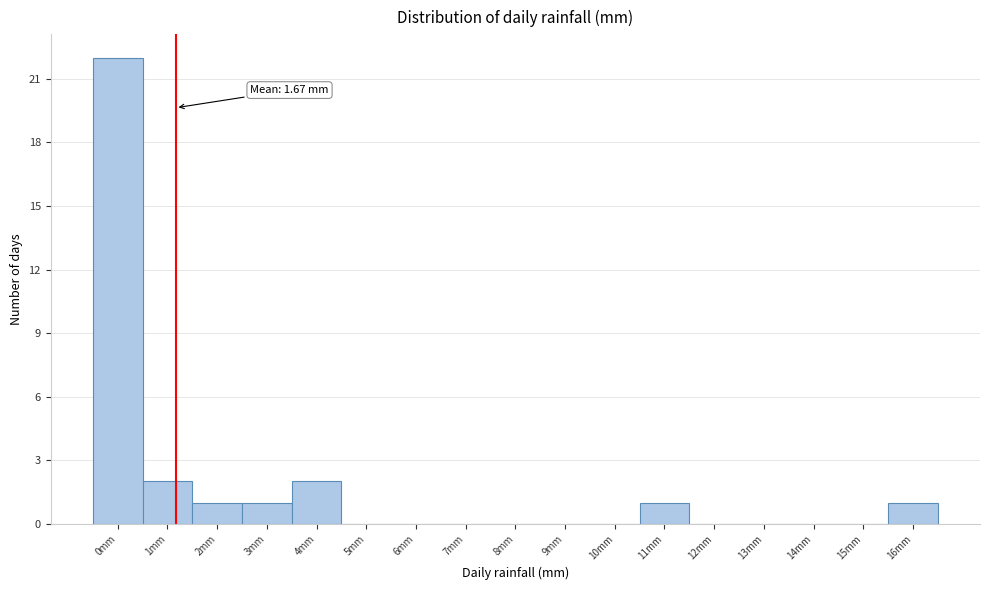

Reading left to right, extract all data points from this chart.

0mm=22	1mm=2	2mm=1	3mm=1	4mm=2	5mm=0	6mm=0	7mm=0	8mm=0	9mm=0	10mm=0	11mm=1	12mm=0	13mm=0	14mm=0	15mm=0	16mm=1